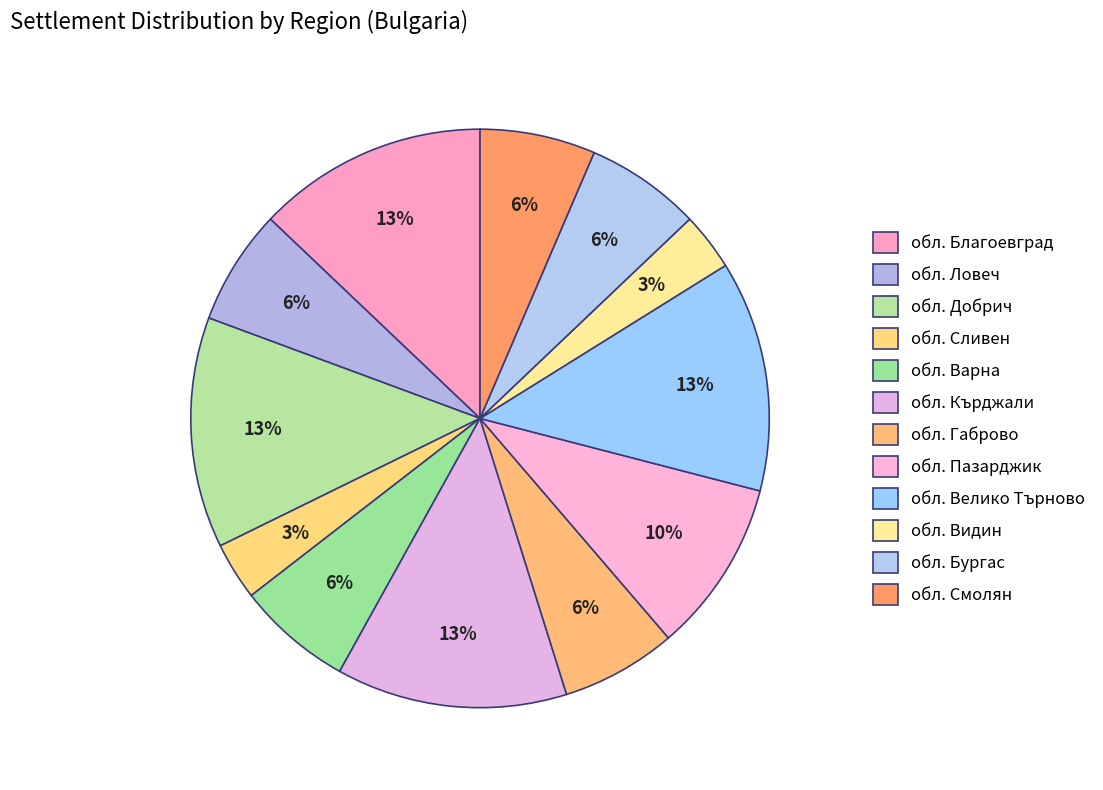

How many segments does this pie chart have?

12